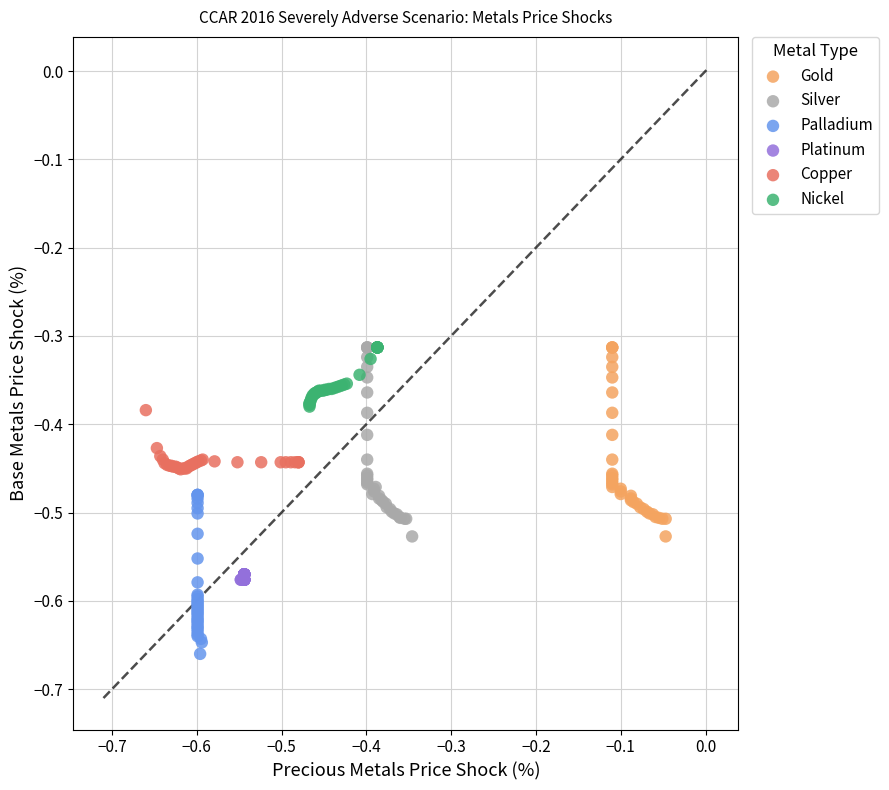

What are all the series names shown in the legend?

Gold, Silver, Palladium, Platinum, Copper, Nickel